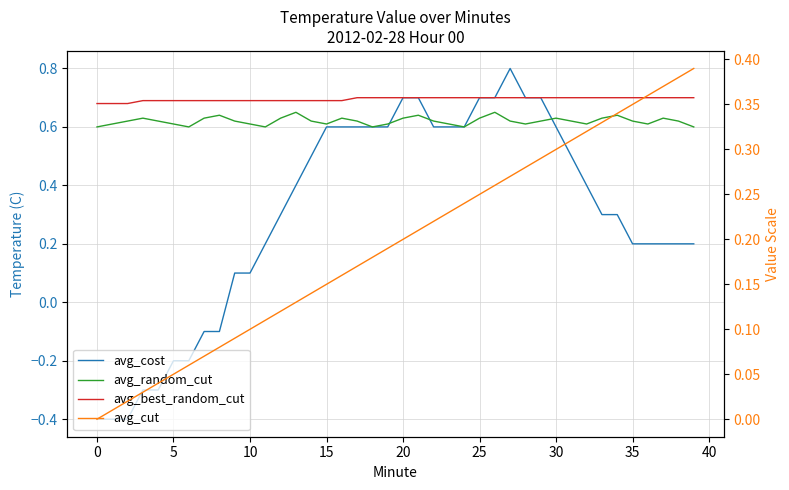

Reading left to right, transcribe all the data shown in this chart.

avg_cost: -0.4	-0.4	-0.4	-0.3	-0.3	-0.2	-0.2	-0.1	-0.1	0.1	0.1	0.2	0.3	0.4	0.5	0.6	0.6	0.6	0.6	0.6	0.7	0.7	0.6	0.6	0.6	0.7	0.7	0.8	0.7	0.7	0.6	0.5	0.4	0.3	0.3	0.2	0.2	0.2	0.2	0.2
avg_random_cut: 0.6	0.6	0.6	0.6	0.6	0.6	0.6	0.6	0.6	0.6	0.6	0.6	0.6	0.7	0.6	0.6	0.6	0.6	0.6	0.6	0.6	0.6	0.6	0.6	0.6	0.6	0.7	0.6	0.6	0.6	0.6	0.6	0.6	0.6	0.6	0.6	0.6	0.6	0.6	0.6
avg_best_random_cut: 0.7	0.7	0.7	0.7	0.7	0.7	0.7	0.7	0.7	0.7	0.7	0.7	0.7	0.7	0.7	0.7	0.7	0.7	0.7	0.7	0.7	0.7	0.7	0.7	0.7	0.7	0.7	0.7	0.7	0.7	0.7	0.7	0.7	0.7	0.7	0.7	0.7	0.7	0.7	0.7
avg_cut: 0.0	0.0	0.0	0.0	0.0	0.1	0.1	0.1	0.1	0.1	0.1	0.1	0.1	0.1	0.1	0.1	0.2	0.2	0.2	0.2	0.2	0.2	0.2	0.2	0.2	0.2	0.3	0.3	0.3	0.3	0.3	0.3	0.3	0.3	0.3	0.3	0.4	0.4	0.4	0.4